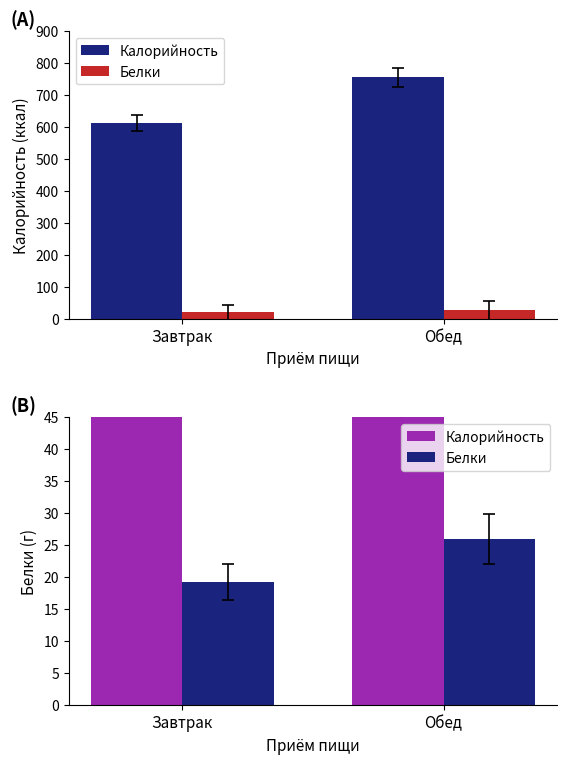

Which series has the widest spread of values?

Калорийность